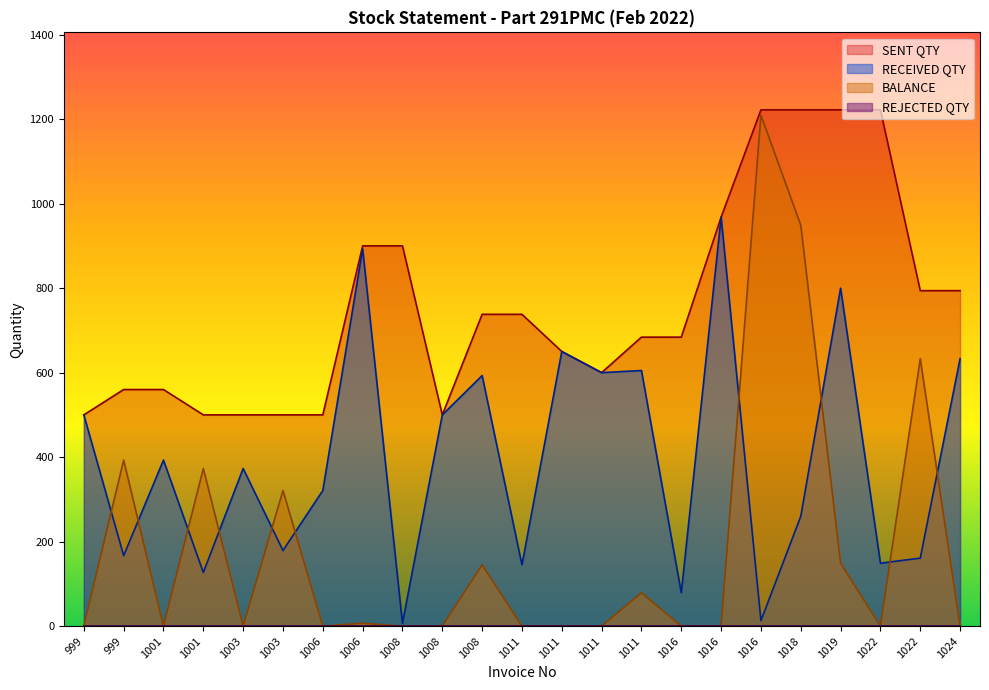

Where is the first local maximum for BALANCE?

999